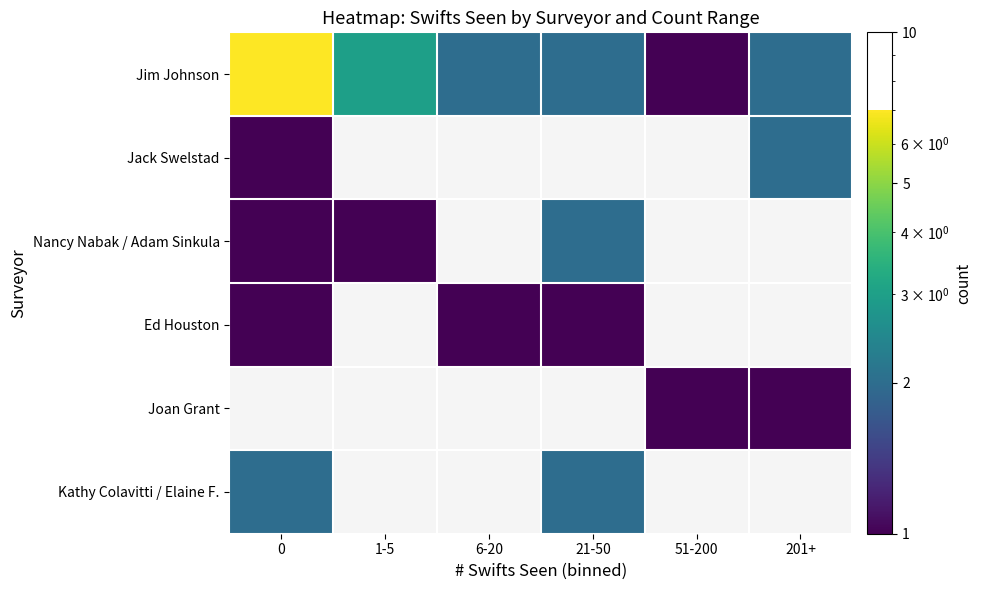

The Jack Swelstad series shows 1.0 at 0. True or false?

True